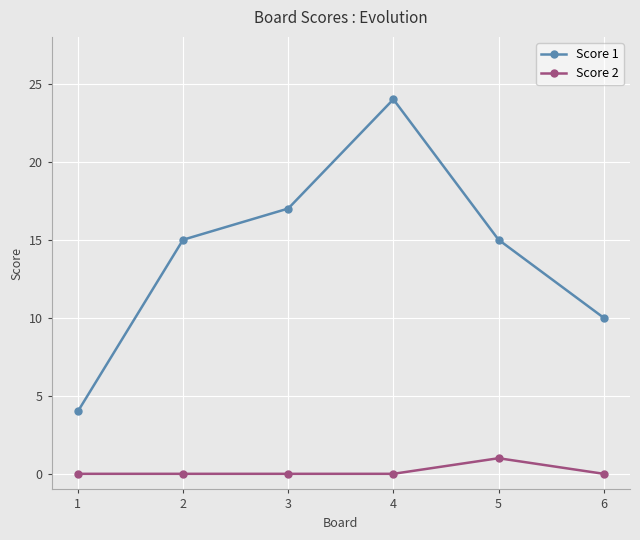

True or false: Score 1 and Score 2 cross at least once.

False